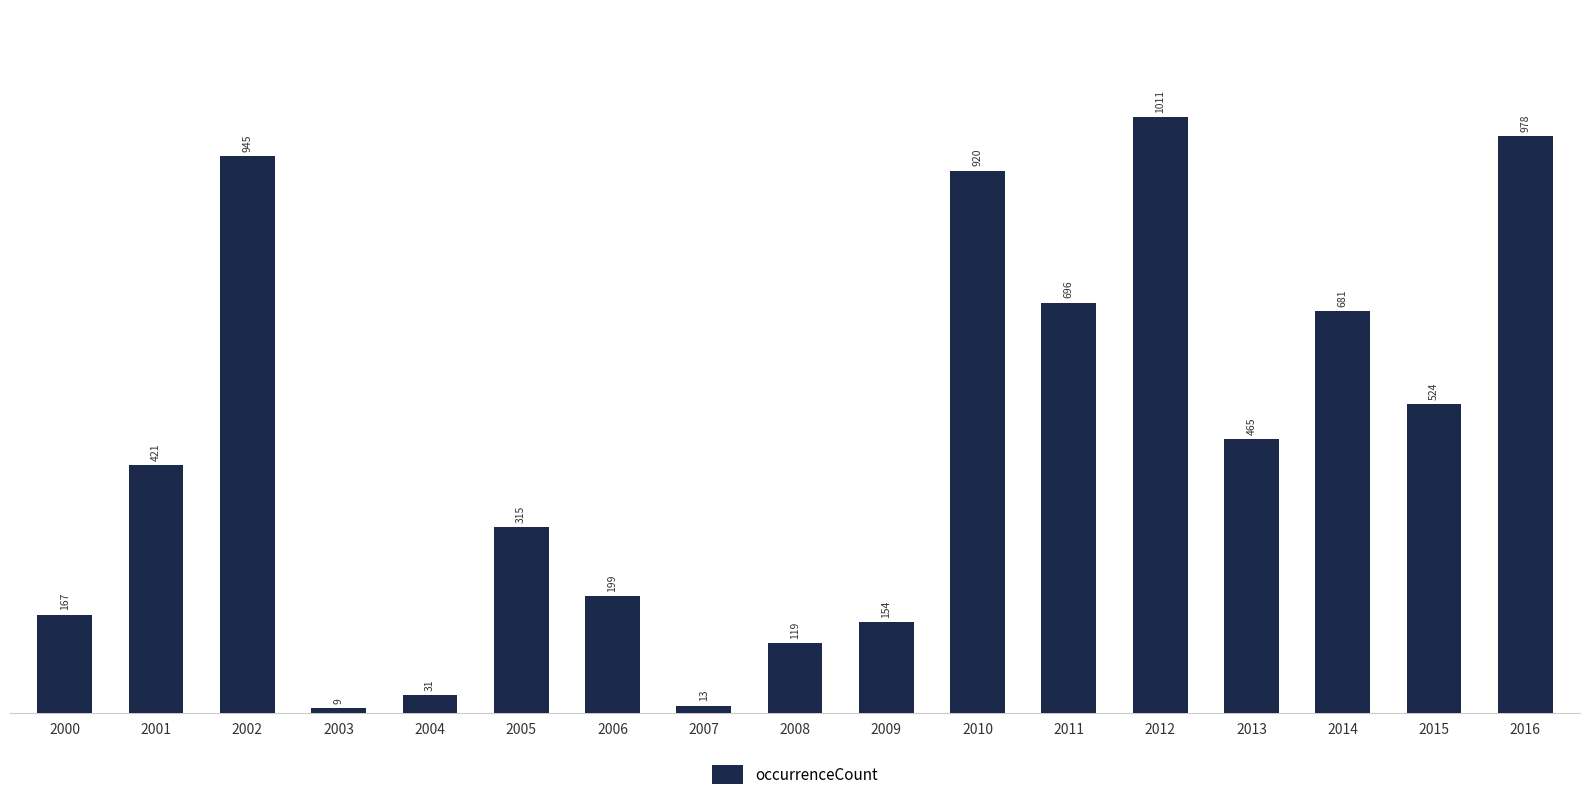

List the labels in order of value, smallest first.

2003, 2007, 2004, 2008, 2009, 2000, 2006, 2005, 2001, 2013, 2015, 2014, 2011, 2010, 2002, 2016, 2012